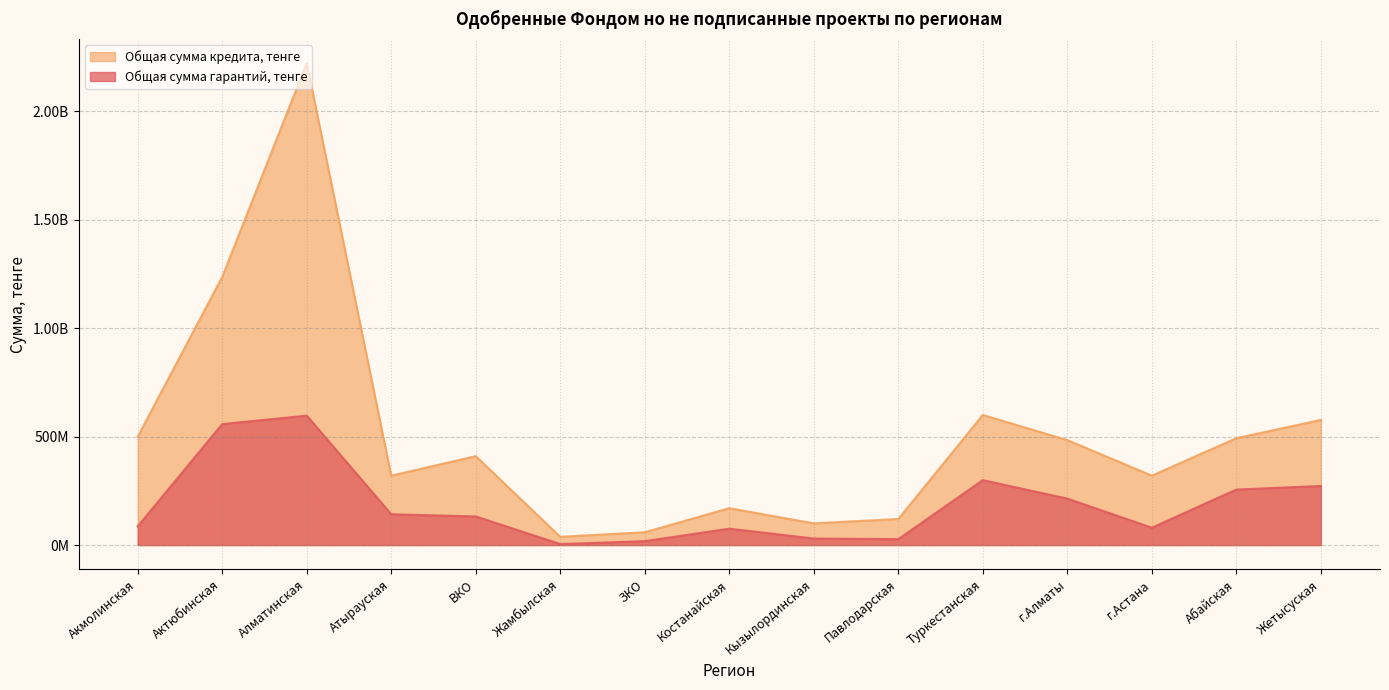

Between Туркестанская and Павлодарская, which is larger?

Туркестанская